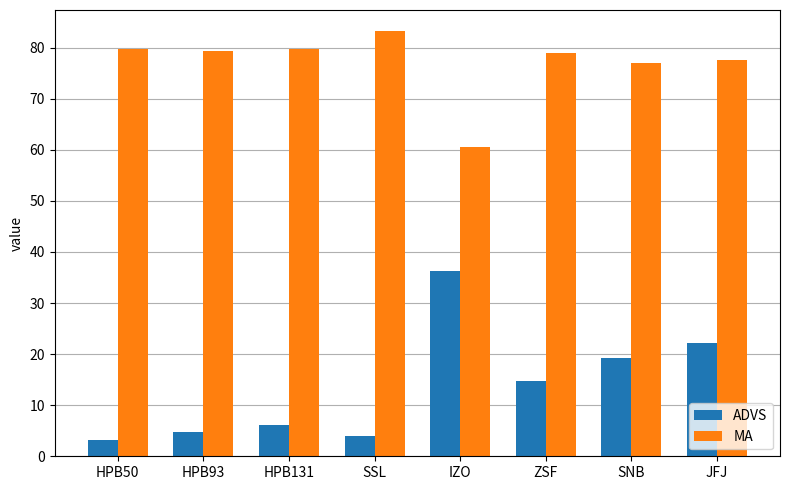

Reading left to right, list all the values displayed in this chart.

ADVS: HPB50=3.2	HPB93=4.8	HPB131=6.2	SSL=4.0	IZO=36.2	ZSF=14.8	SNB=19.3	JFJ=22.1
MA: HPB50=79.8	HPB93=79.4	HPB131=79.8	SSL=83.2	IZO=60.5	ZSF=79.0	SNB=76.9	JFJ=77.6